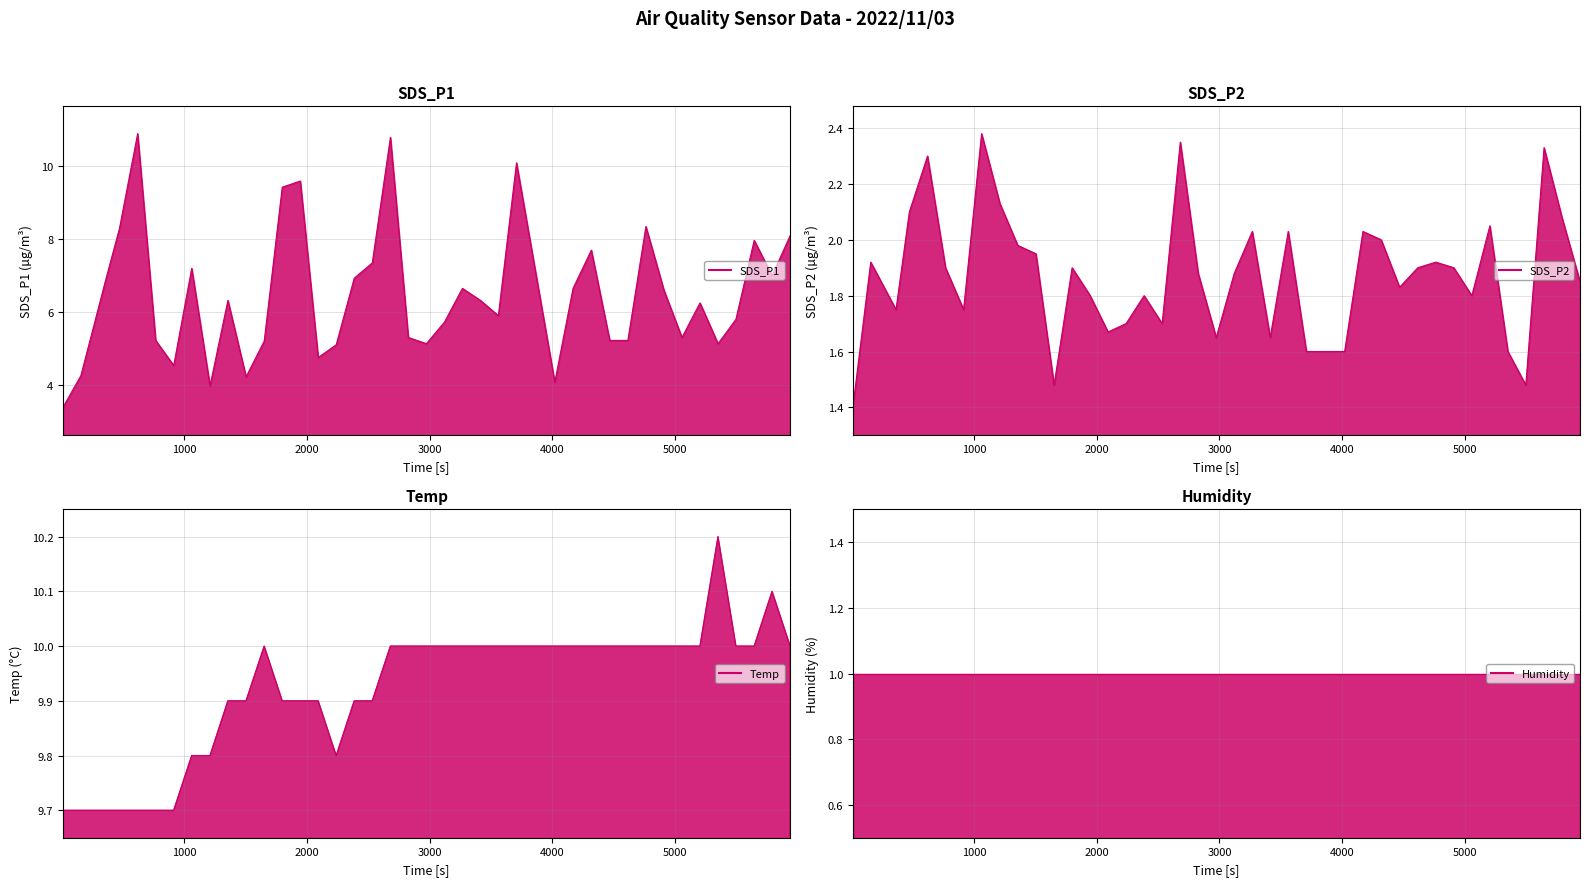

Reading left to right, what are all the values shown in this chart?

SDS_P1 line: 3.4	4.2	6.9	8.3	10.9	5.2	4.5	7.2	4.0	6.3	4.2	5.2	9.4	9.6	4.8	5.1	6.9	7.3	10.8	5.3	5.1	5.7	6.7	6.3	5.9	10.1	4.1	6.7	7.7	5.2	5.2	8.3	6.6	5.3	6.2	5.1	5.8	8.0	7.0	8.1
SDS_P2 line: 1.4	1.9	1.8	2.1	2.3	1.9	1.8	2.4	2.1	2.0	1.9	1.5	1.9	1.8	1.7	1.7	1.8	1.7	2.4	1.9	1.6	1.9	2.0	1.6	2.0	1.6	1.6	2.0	2.0	1.8	1.9	1.9	1.9	1.8	2.0	1.6	1.5	2.3	2.1	1.9
Temp line: 9.7	9.7	9.7	9.7	9.7	9.7	9.7	9.8	9.8	9.9	9.9	10.0	9.9	9.9	9.9	9.8	9.9	9.9	10.0	10.0	10.0	10.0	10.0	10.0	10.0	10.0	10.0	10.0	10.0	10.0	10.0	10.0	10.0	10.0	10.0	10.2	10.0	10.0	10.1	10.0
Humidity line: 1.0	1.0	1.0	1.0	1.0	1.0	1.0	1.0	1.0	1.0	1.0	1.0	1.0	1.0	1.0	1.0	1.0	1.0	1.0	1.0	1.0	1.0	1.0	1.0	1.0	1.0	1.0	1.0	1.0	1.0	1.0	1.0	1.0	1.0	1.0	1.0	1.0	1.0	1.0	1.0